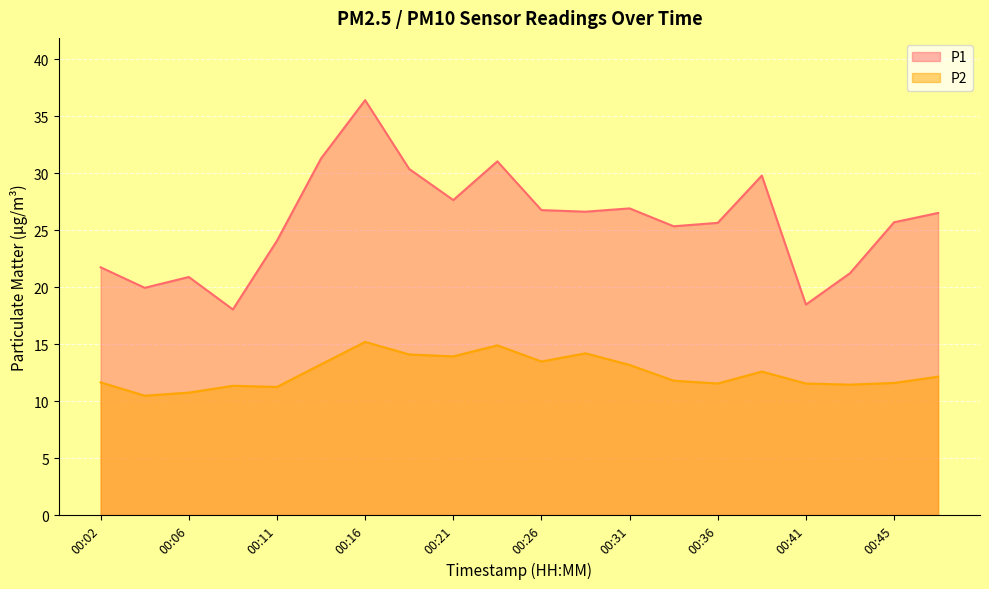

At which category does P1 reach its first local peak?

00:06